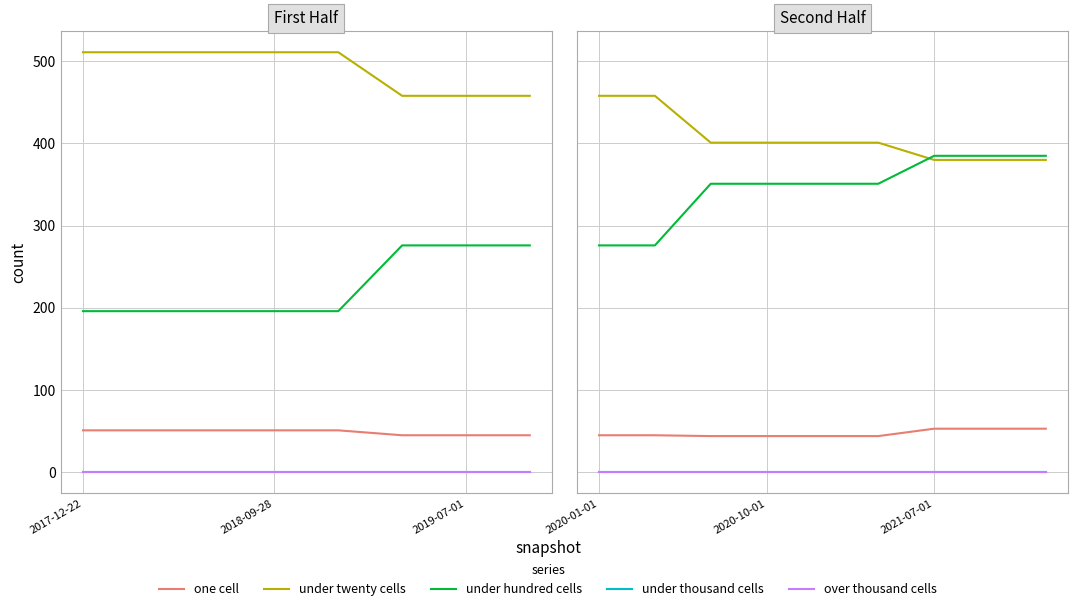

Rank the series at 2020-01-01 from lowest to highest value.

under thousand cells, over thousand cells, one cell, under hundred cells, under twenty cells